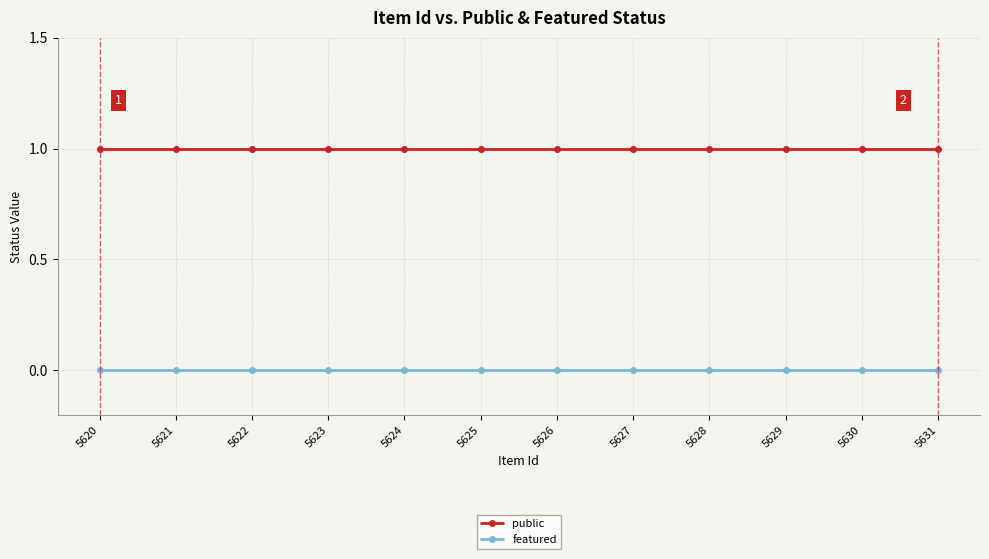

Which series has the largest total across all categories?

public